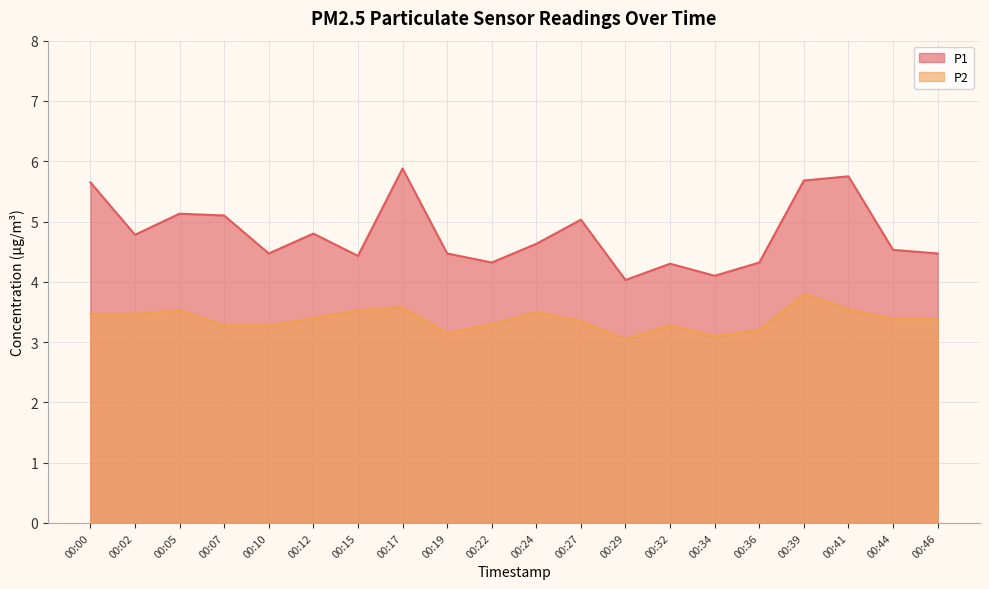

What is the average value of the P2 series?

3.4